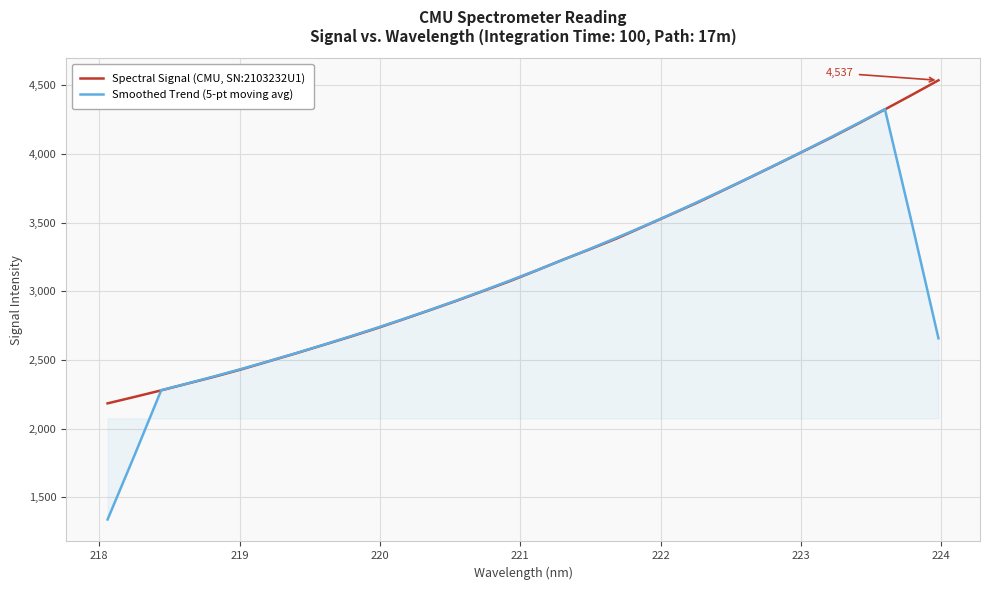

Which series has the widest spread of values?

Smoothed Trend (5-pt moving avg)